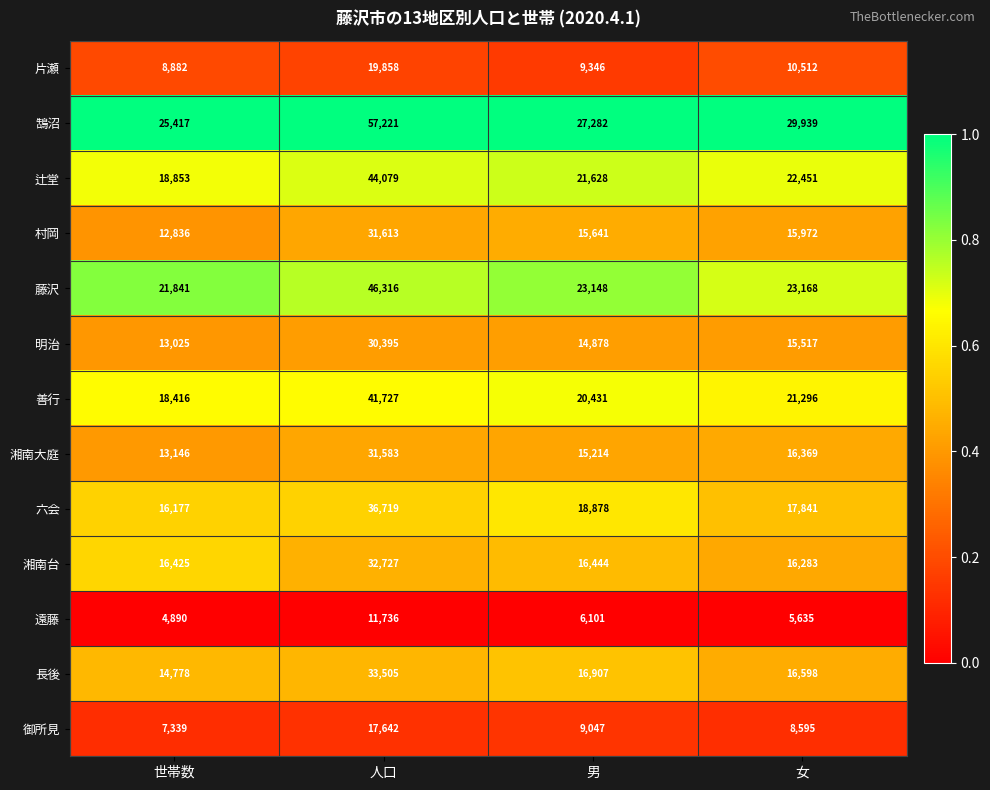

Rank the series by their maximum value, from highest to lowest.

鵠沼, 藤沢, 辻堂, 善行, 六会, 長後, 湘南台, 村岡, 湘南大庭, 明治, 片瀬, 御所見, 遠藤